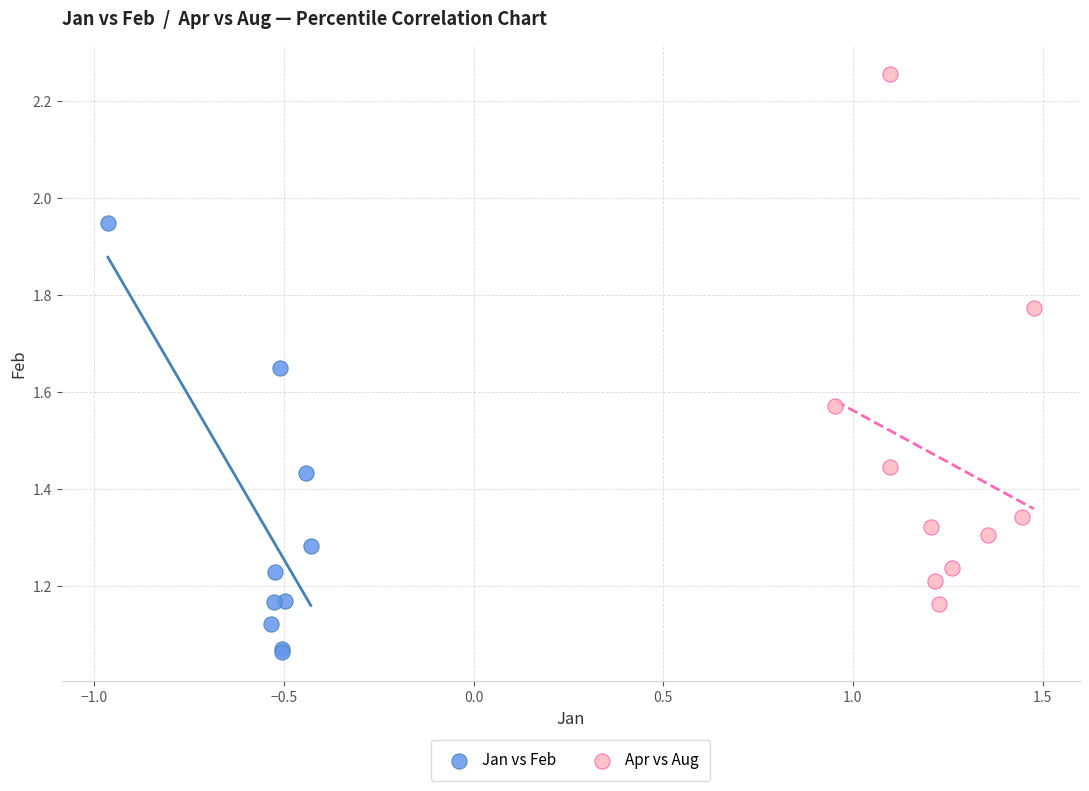

Which series reaches the maximum Y coordinate?

Apr vs Aug